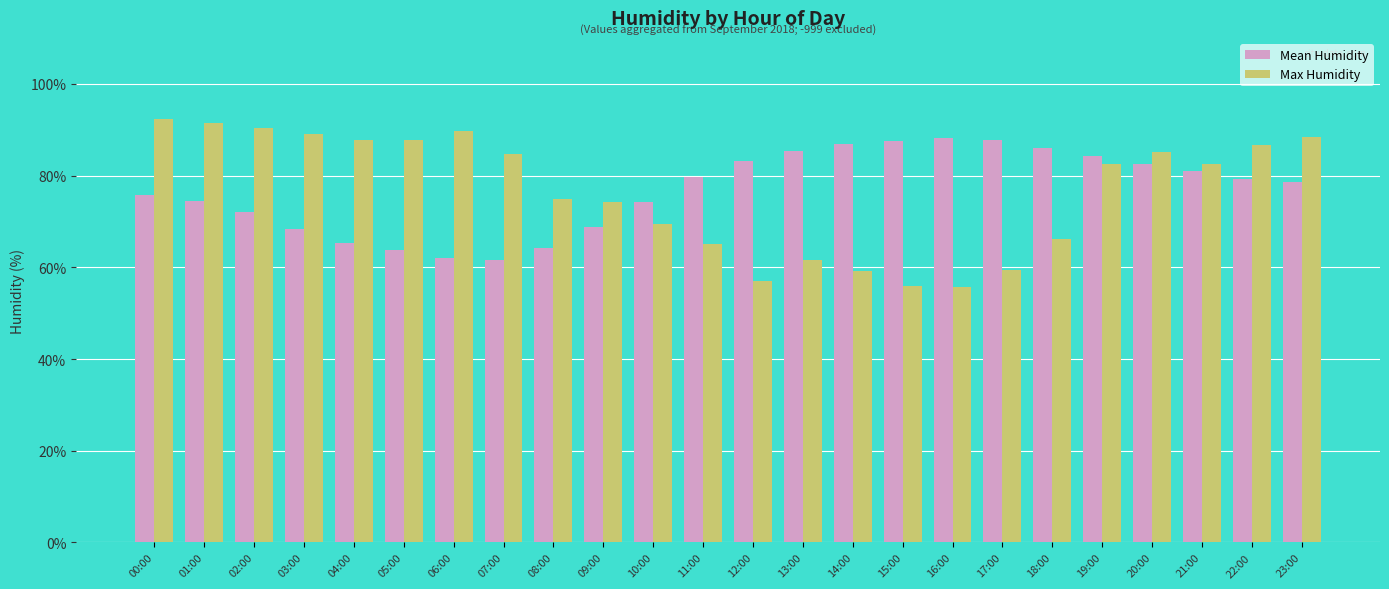

What position from the left is 22:00?

23